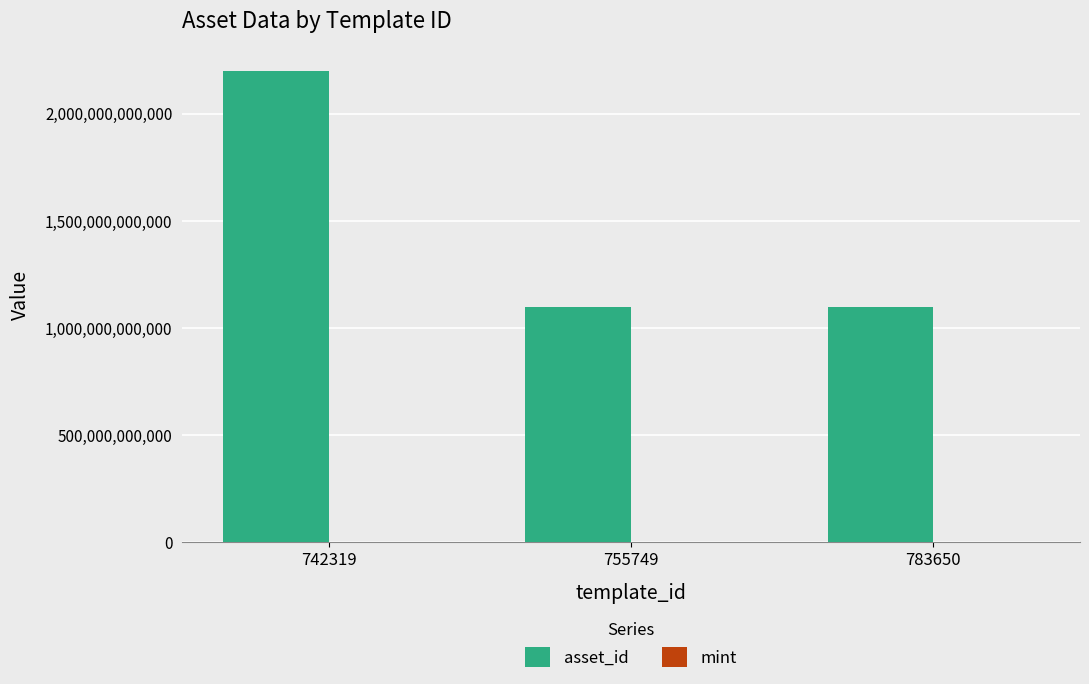

What is the sum of all asset_id values?

4399688358857